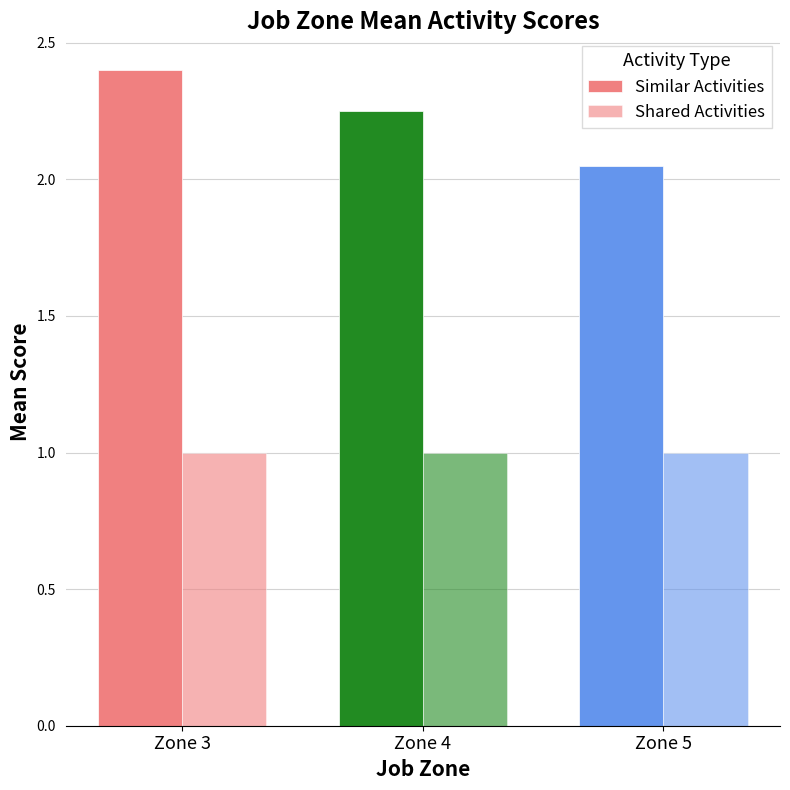

Which has a higher value, Zone 4 or Zone 5?

Zone 4